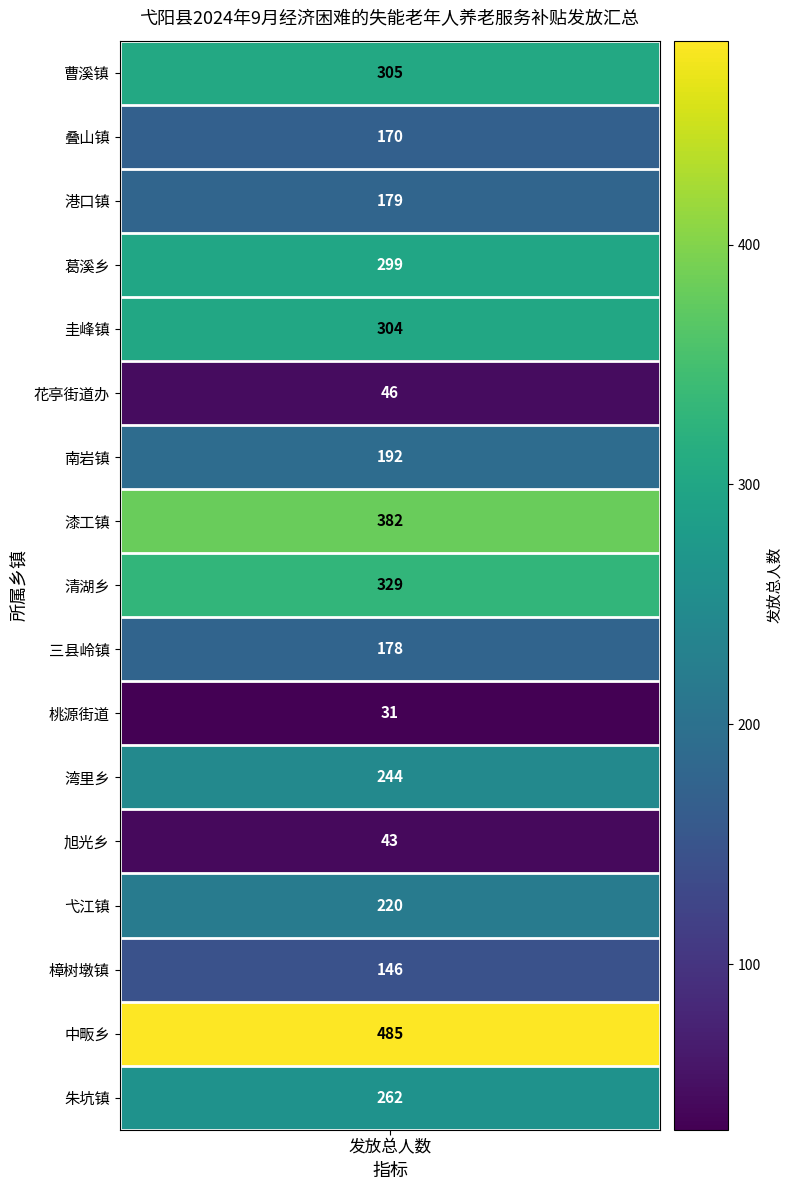

Reading right to left, transcribe all the data shown in this chart.

16=262	15=485	14=146	13=220	12=43	11=244	10=31	9=178	8=329	7=382	6=192	5=46	4=304	3=299	2=179	1=170	values=305